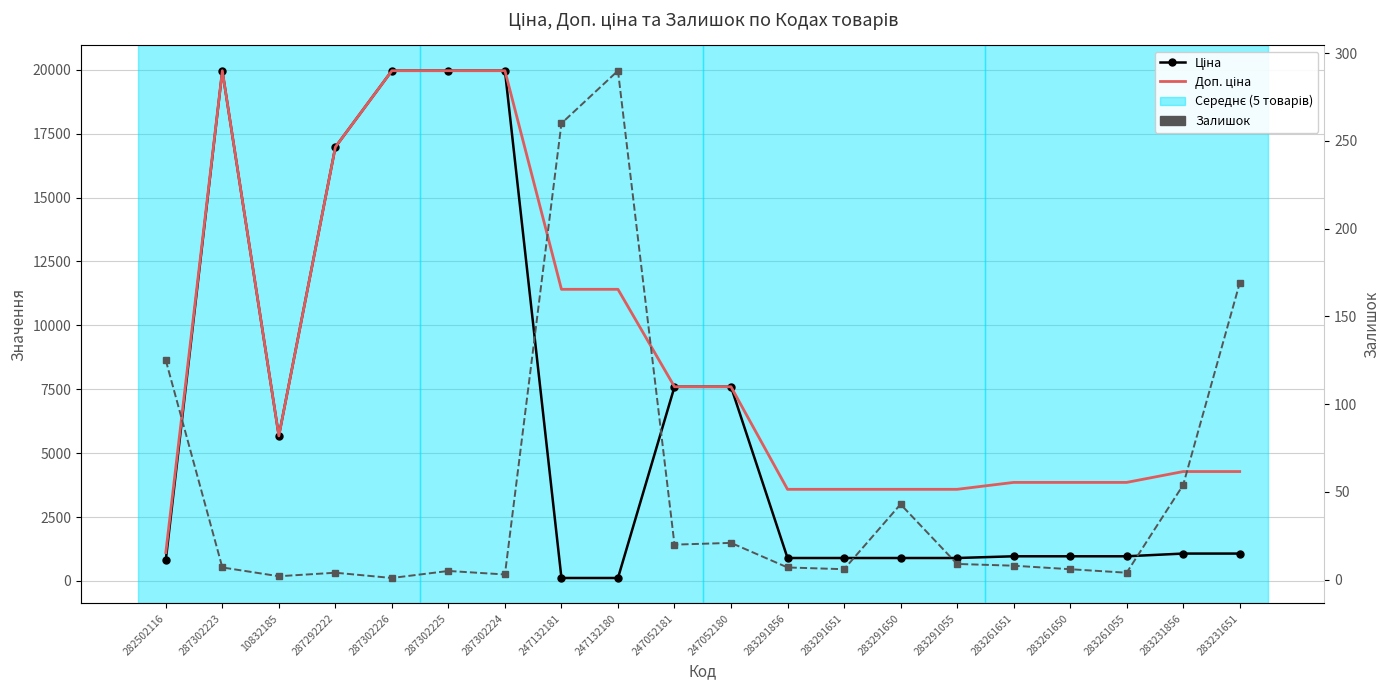

Read the Доп. ціна value at 287292222.

16976.3